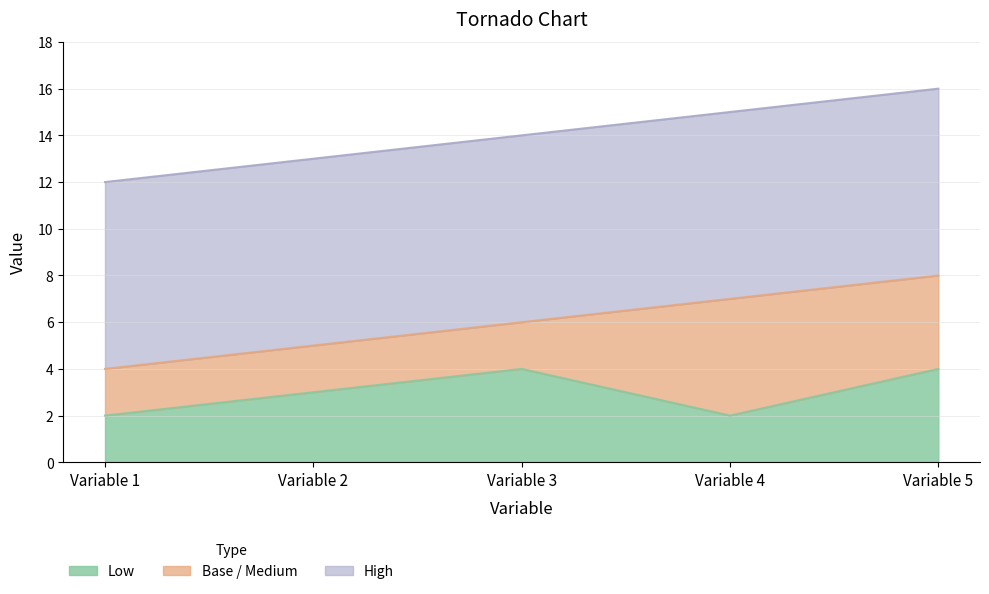

What is the sum of the Low values at Variable 3 and Variable 1?

6